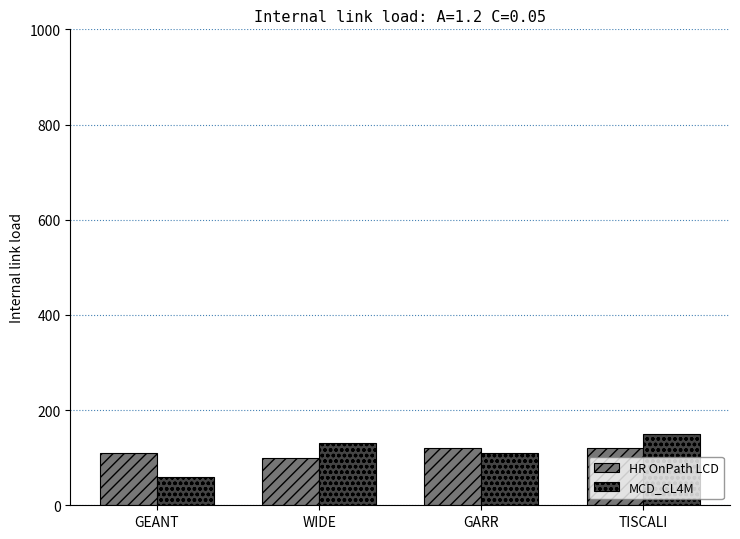

What is the difference between the maximum and minimum values in the MCD_CL4M series?

90